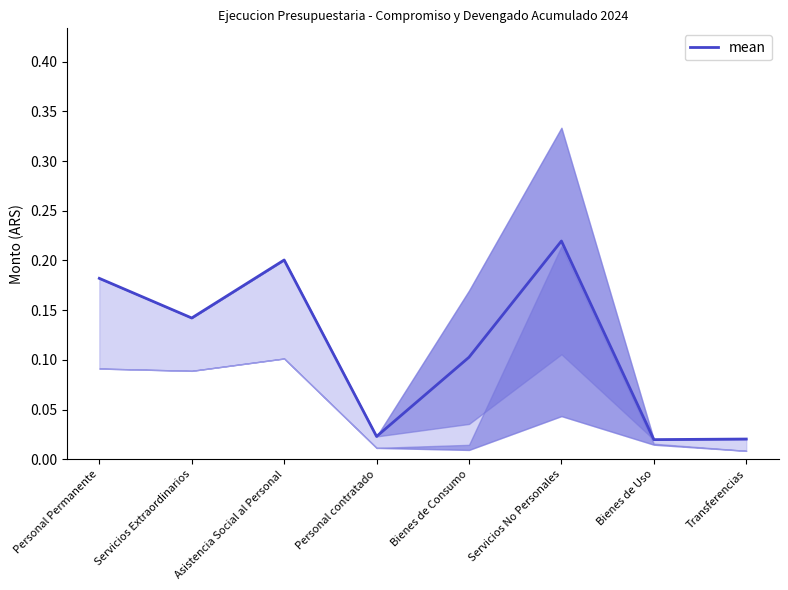

Rank the categories by value from lowest to highest.

Bienes de Uso, Transferencias, Personal contratado, Bienes de Consumo, Servicios Extraordinarios, Personal Permanente, Asistencia Social al Personal, Servicios No Personales